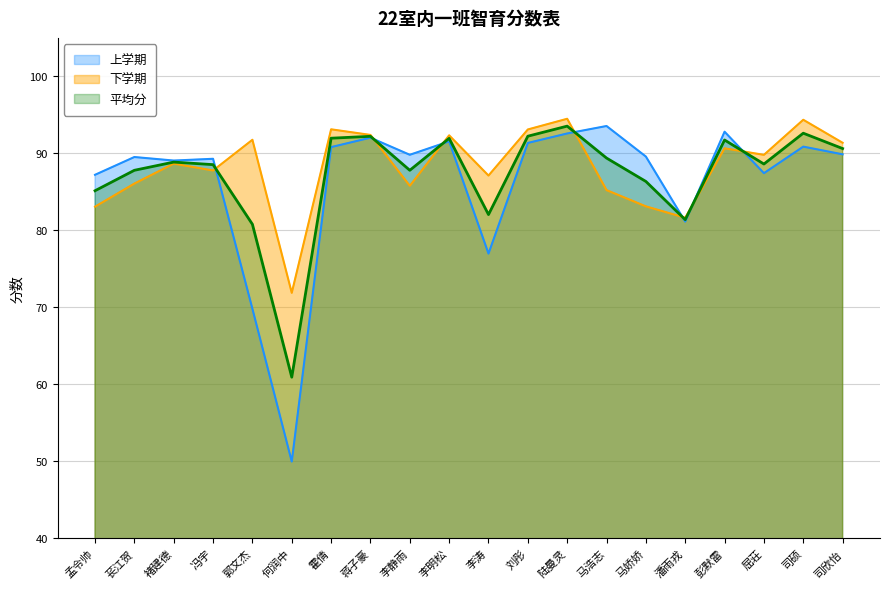

In 上学期, how many points are higher than both neighbors (excluding endpoints)?

7